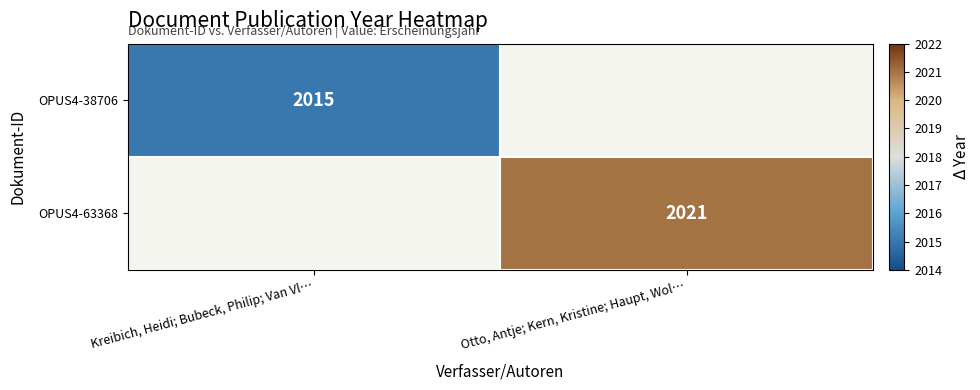

At which category does the chart reach its minimum across all series?

Kreibich, Heidi; Bubeck, Philip; Van Vl…